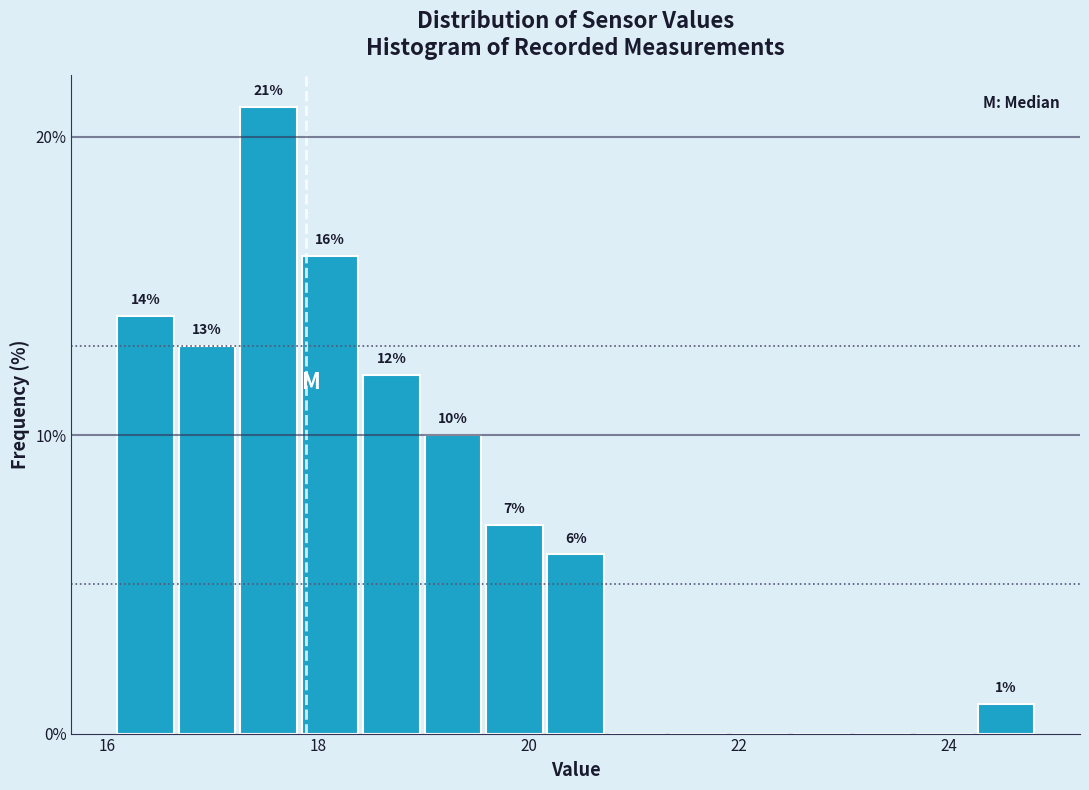

Around what value on the x-axis is the tallest bar? Give the approximate position of its centre, as read against the axis.

17.6